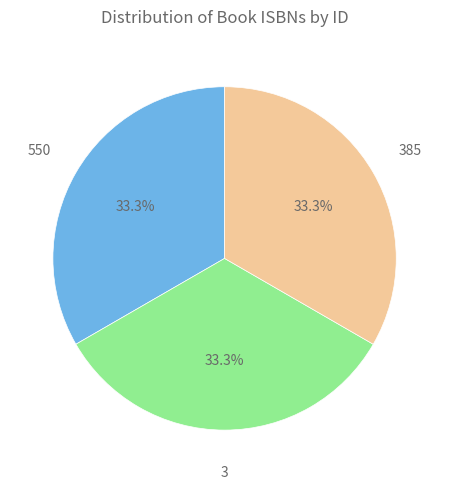

Does any single category account for the majority?

No